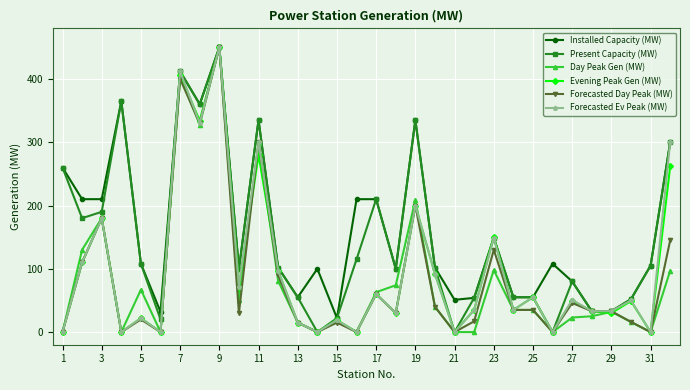

How many interior local peaks does the Forecasted Ev Peak (MW) series have?

12